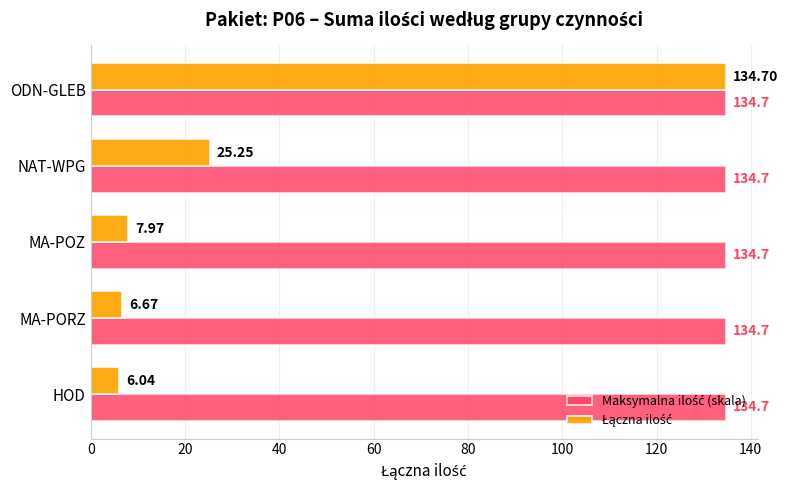

What is the total value across all series at HOD?

140.7